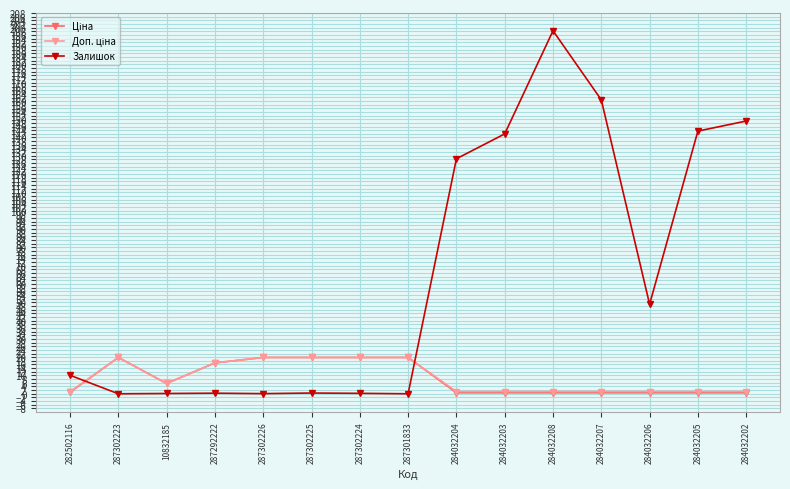

Between 10832185 and 284032207, which series saw the biggest shift?

Залишок